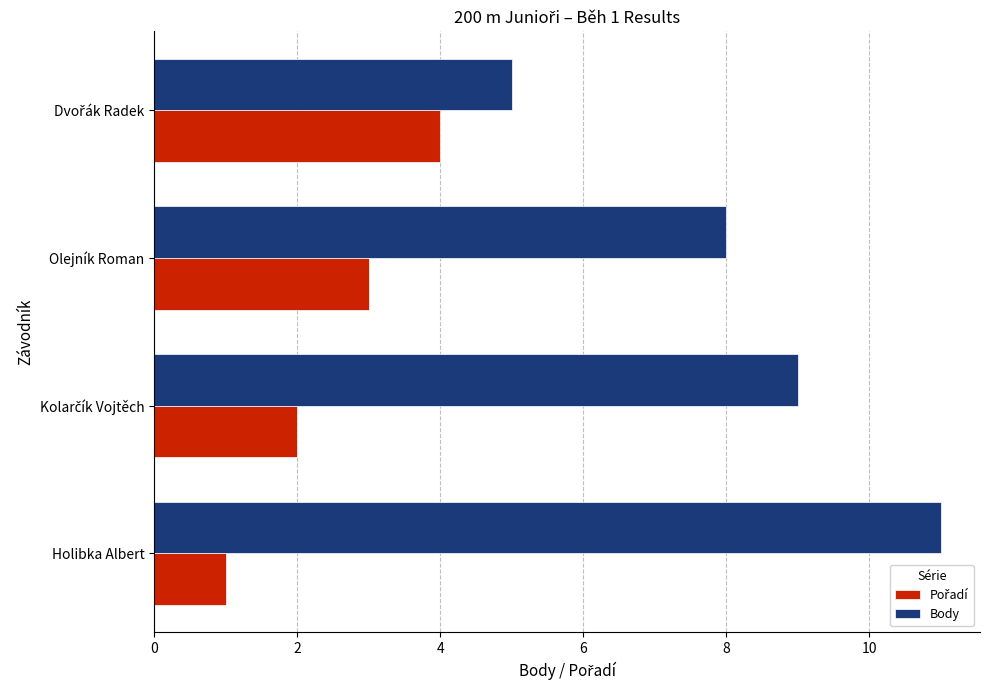

Which series has the largest total across all categories?

Body